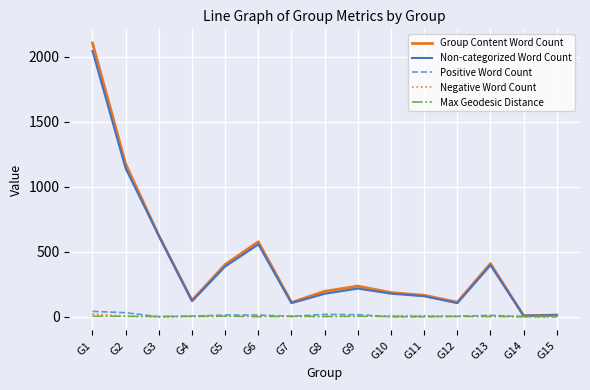

True or false: Positive Word Count and Non-categorized Word Count intersect in this chart.

False